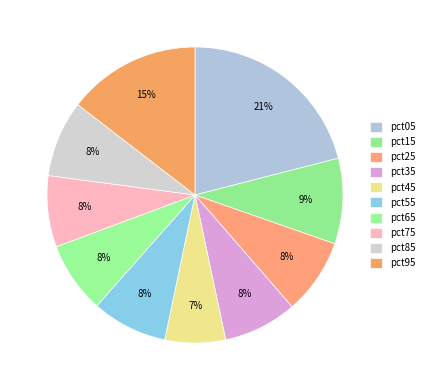

To the nearest percent, what percentage of the pie is pct85?

8%